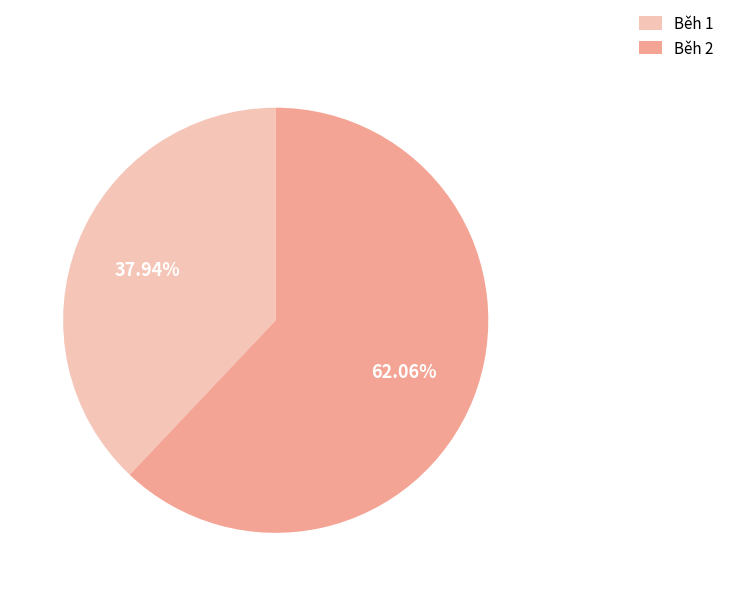

Do Běh 1 and Běh 2 together represent more than half of the pie?

Yes